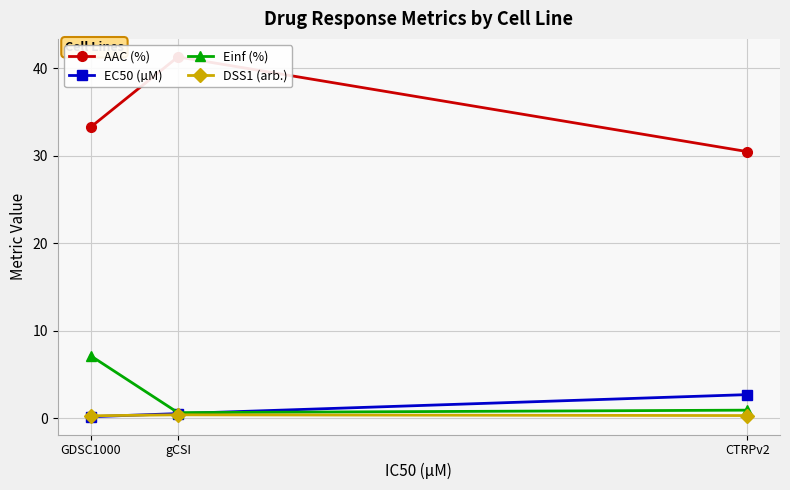

The Einf (%) series shows 11.7 at GDSC1000. True or false?

False